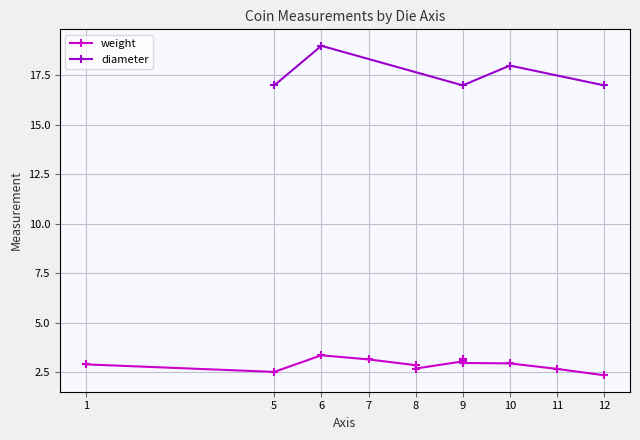

What is the value of the diameter point at the 1st from the left?

17